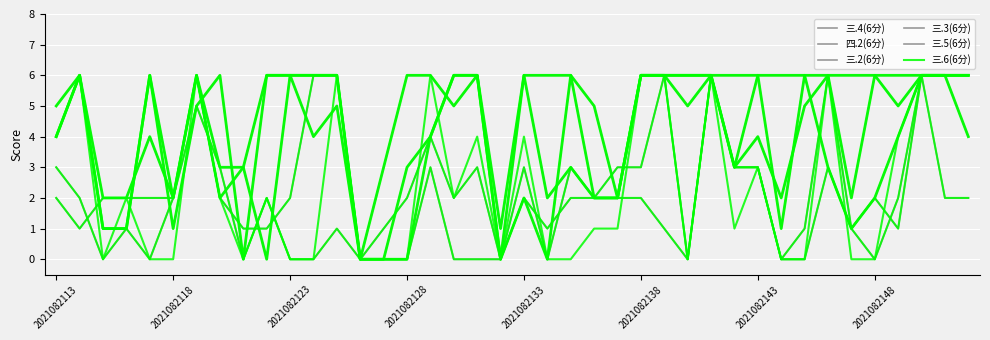

Where is the first local minimum for 三.3(6分)?

2021082118